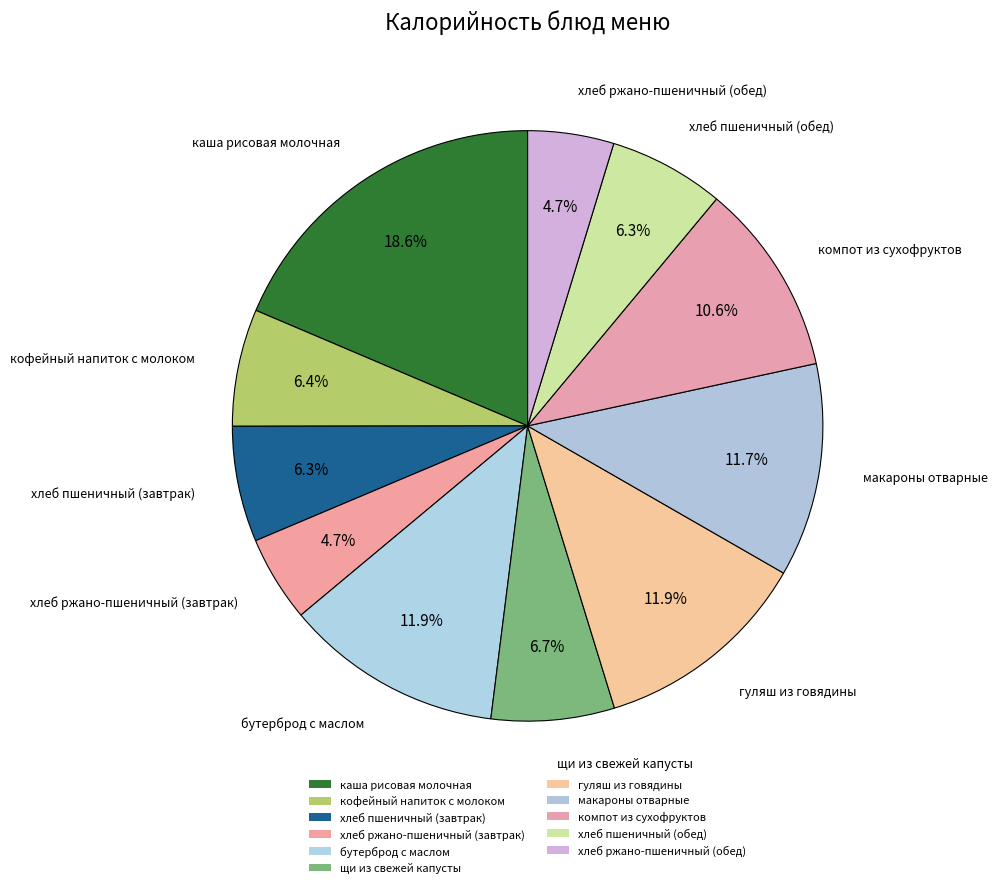

Approximately how many times larger is the value at каша рисовая молочная compared to макароны отварные?

1.6